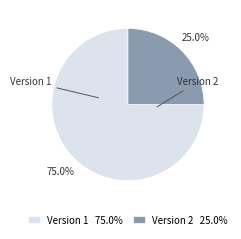

Does Version 2 25.0% represent more than half of the total?

No